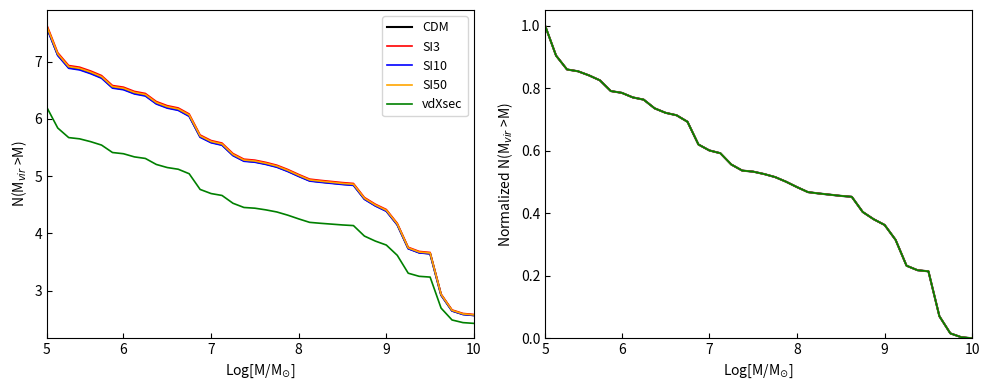

True or false: CDM and SI10 cross at least once.

True